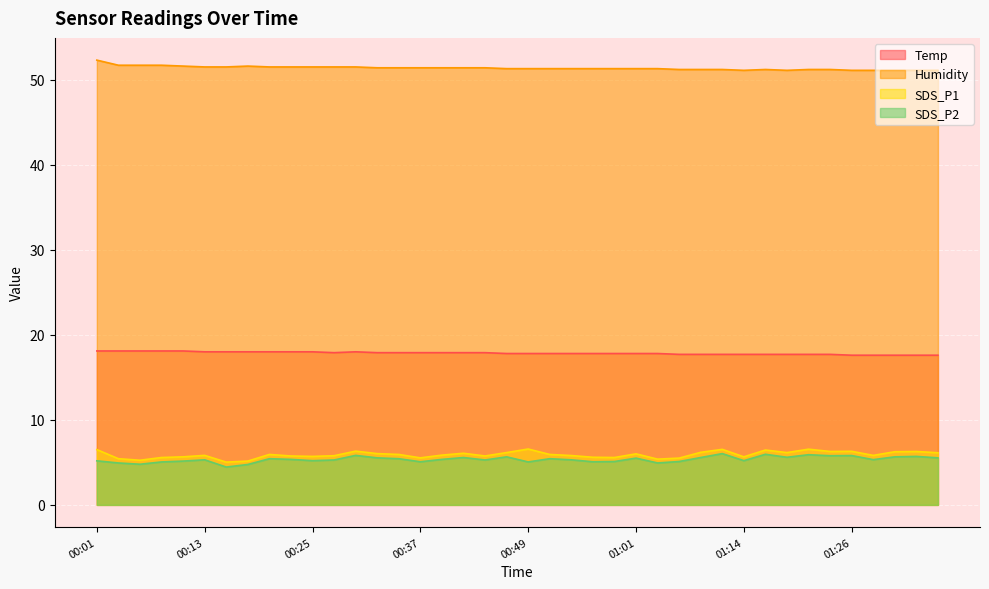

What is the difference between the second highest and minimum values in the SDS_P1 series?

1.5